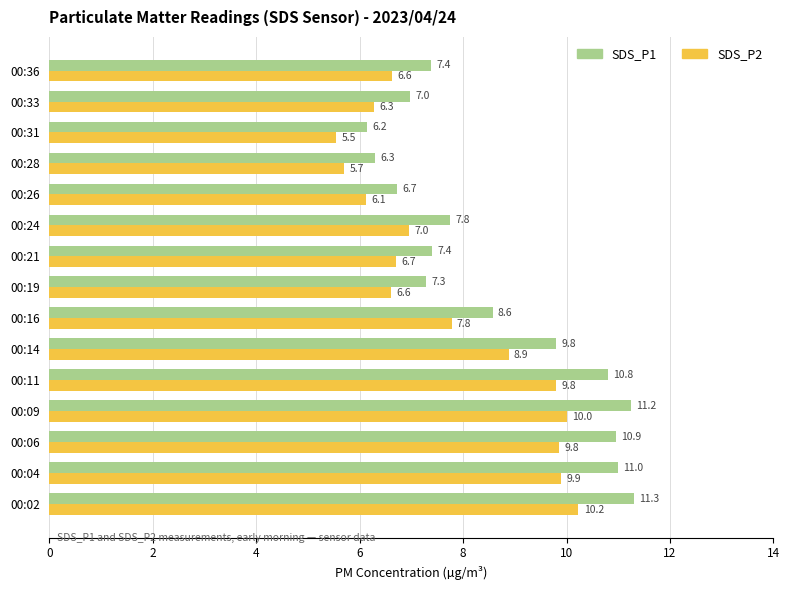

What is the greatest value displayed?

11.3